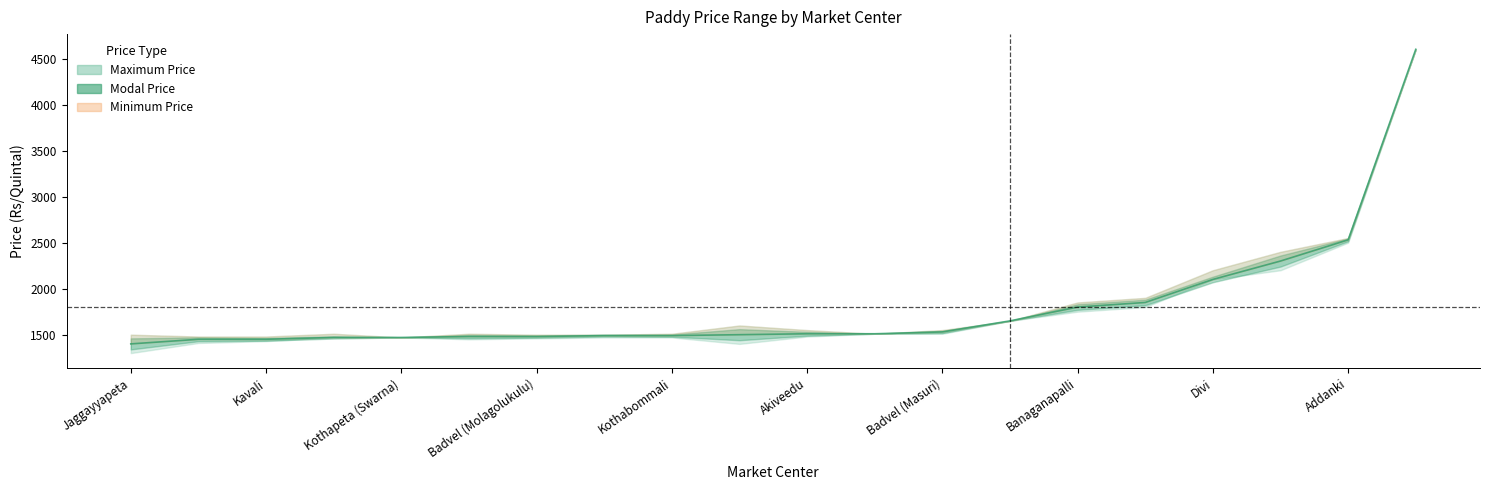

True or false: Maximum Price has a value of 1550 at Badvel (Masuri).

True